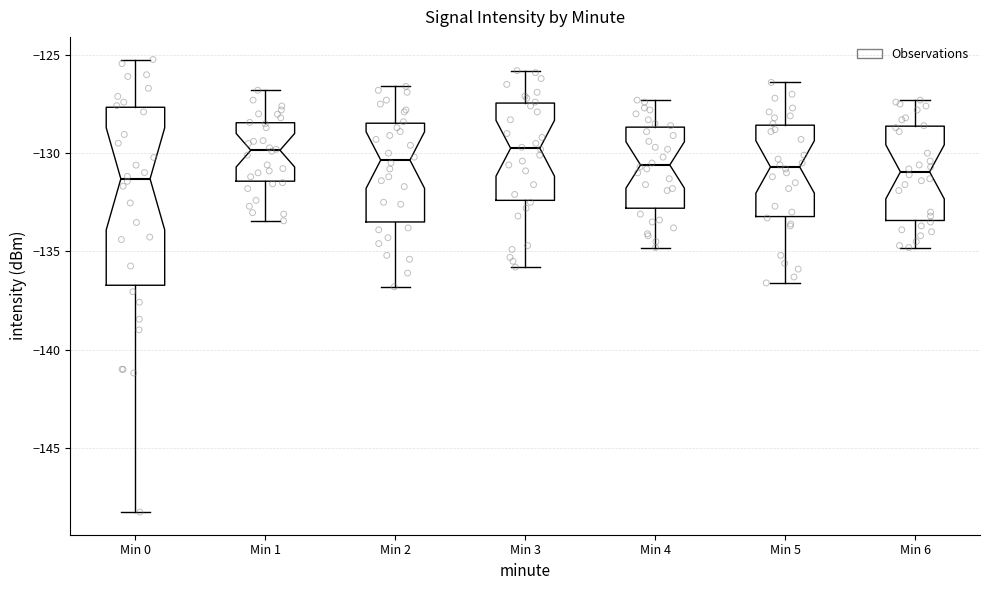

Reading left to right, read every box against the y-axis: the position of its median line, the range the box covers, and the ends of its whiskers. The values are not printed on the chart, so give them approximately, as read against the axis.

Min 0: median -131.5, box -136.5 to -127.5, whiskers -148.5 to -125.0
Min 1: median -130.0, box -131.5 to -128.5, whiskers -133.5 to -127.0
Min 2: median -130.5, box -133.5 to -128.5, whiskers -137.0 to -126.5
Min 3: median -129.5, box -132.5 to -127.5, whiskers -136.0 to -126.0
Min 4: median -130.5, box -133.0 to -128.5, whiskers -135.0 to -127.5
Min 5: median -130.5, box -133.0 to -128.5, whiskers -136.5 to -126.5
Min 6: median -131.0, box -133.5 to -128.5, whiskers -135.0 to -127.5